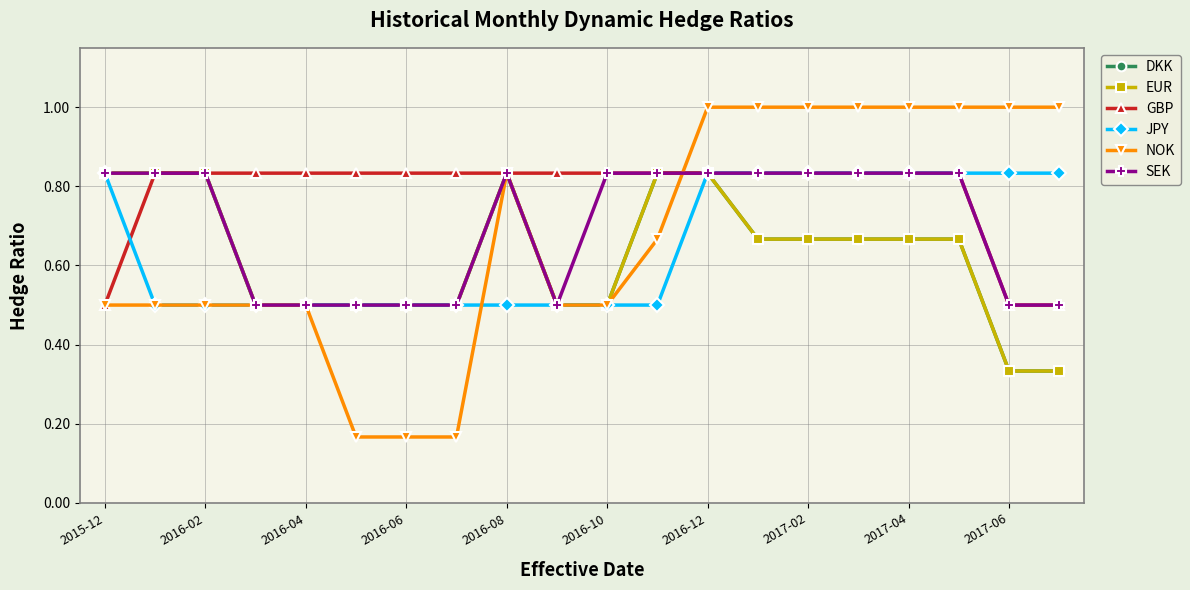

Is this an area chart (filled region under the line)?

No